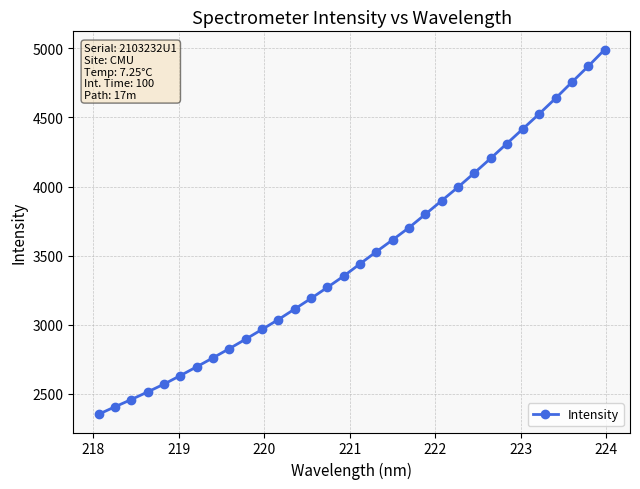

What is the value of the 31st point from the left?

4870.7